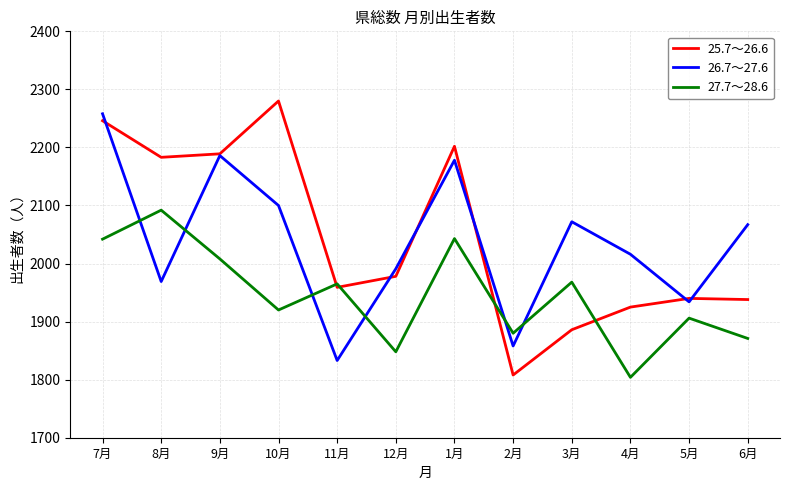

What are all the series names shown in the legend?

25.7～26.6, 26.7～27.6, 27.7～28.6